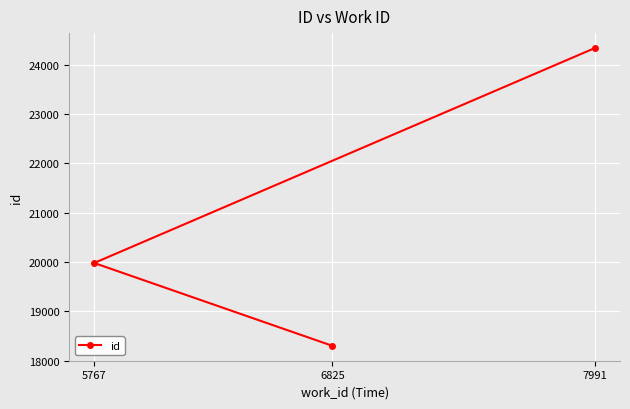

What is the smallest value displayed?

18302